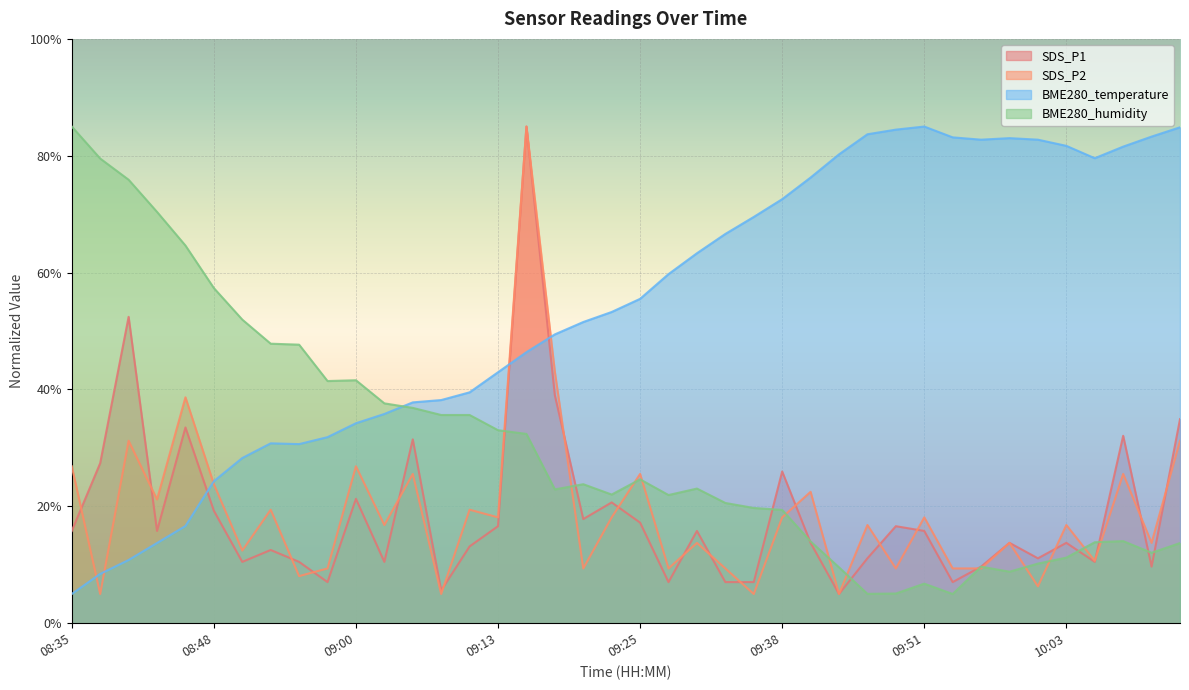

At which category does SDS_P1 reach its first local valley?

08:43